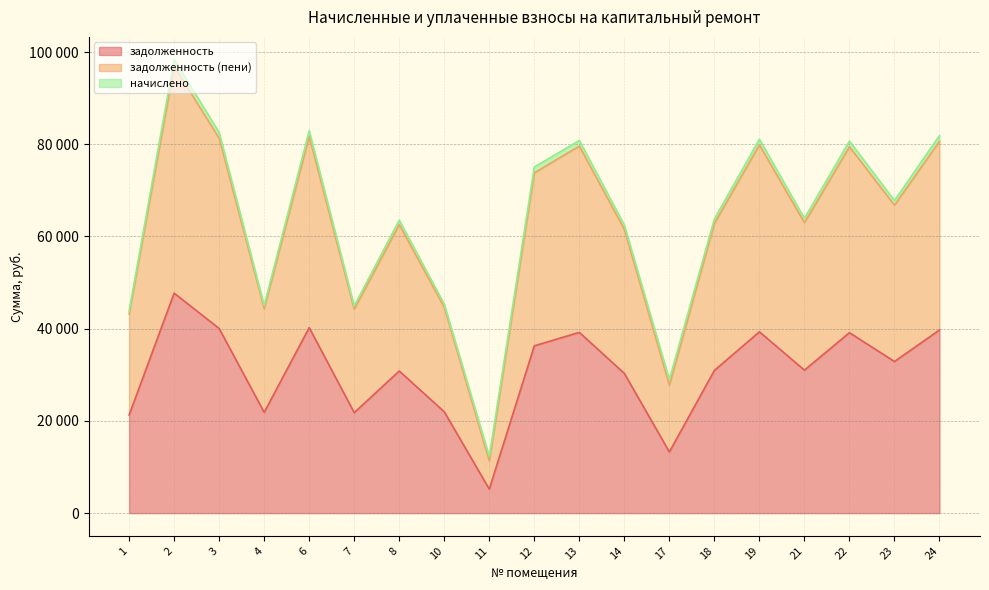

True or false: задолженность (пени) and задолженность cross at least once.

False